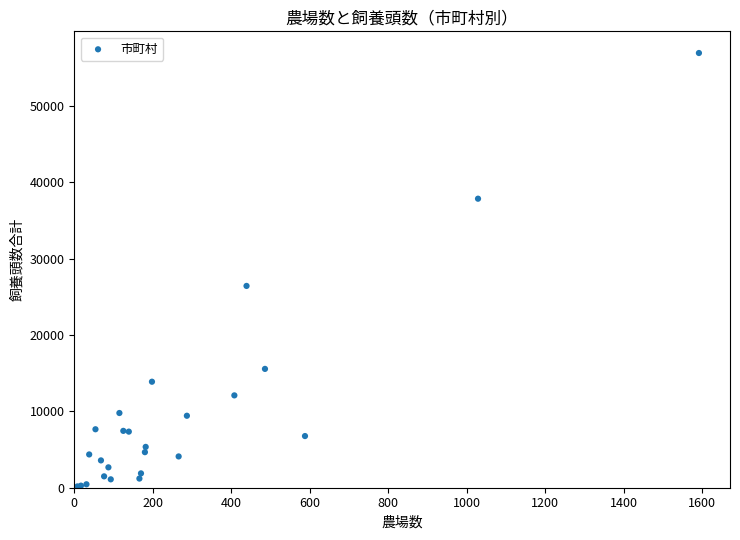

What Y value in the scatter plot is closest to 28565?

26440